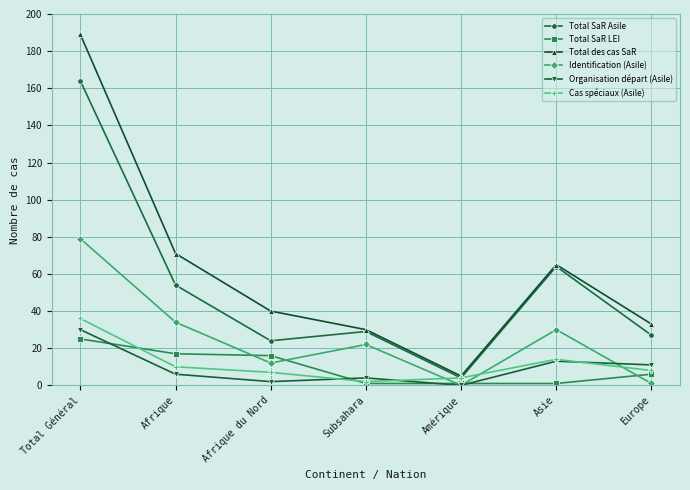

True or false: Cas spéciaux (Asile) and Total SaR LEI intersect in this chart.

True